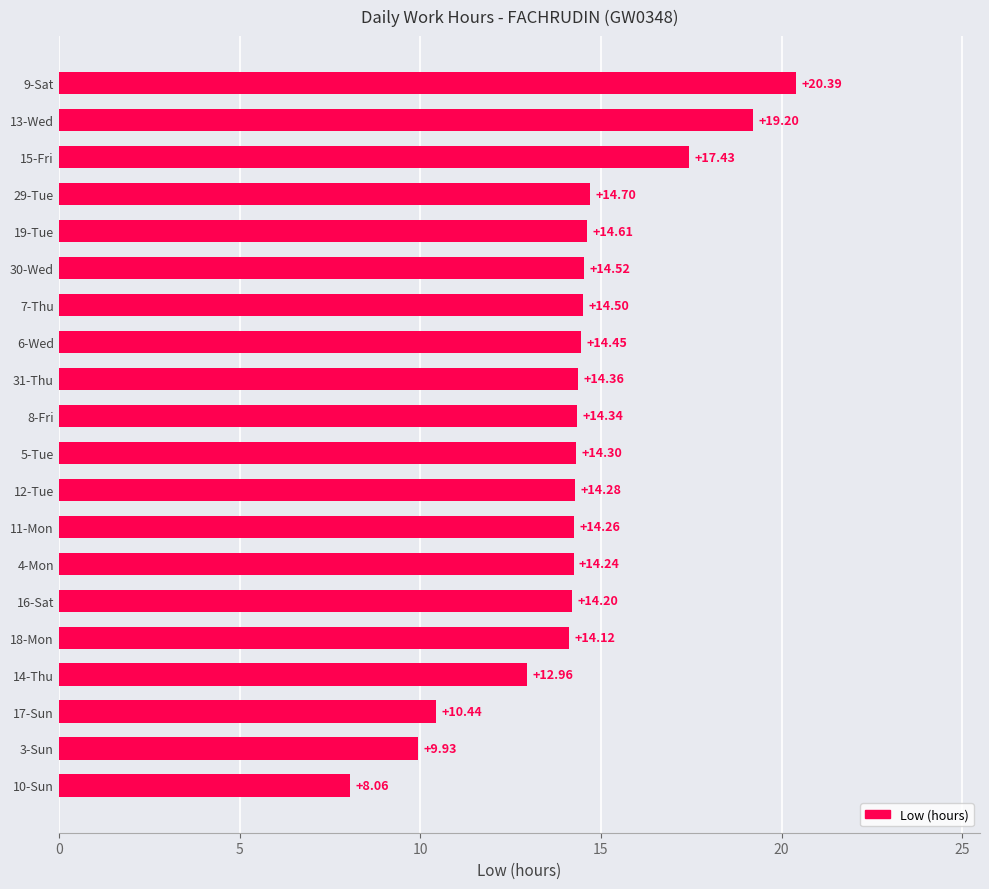

List the labels in order of value, largest first.

9-Sat, 13-Wed, 15-Fri, 29-Tue, 19-Tue, 30-Wed, 7-Thu, 6-Wed, 31-Thu, 8-Fri, 5-Tue, 12-Tue, 11-Mon, 4-Mon, 16-Sat, 18-Mon, 14-Thu, 17-Sun, 3-Sun, 10-Sun